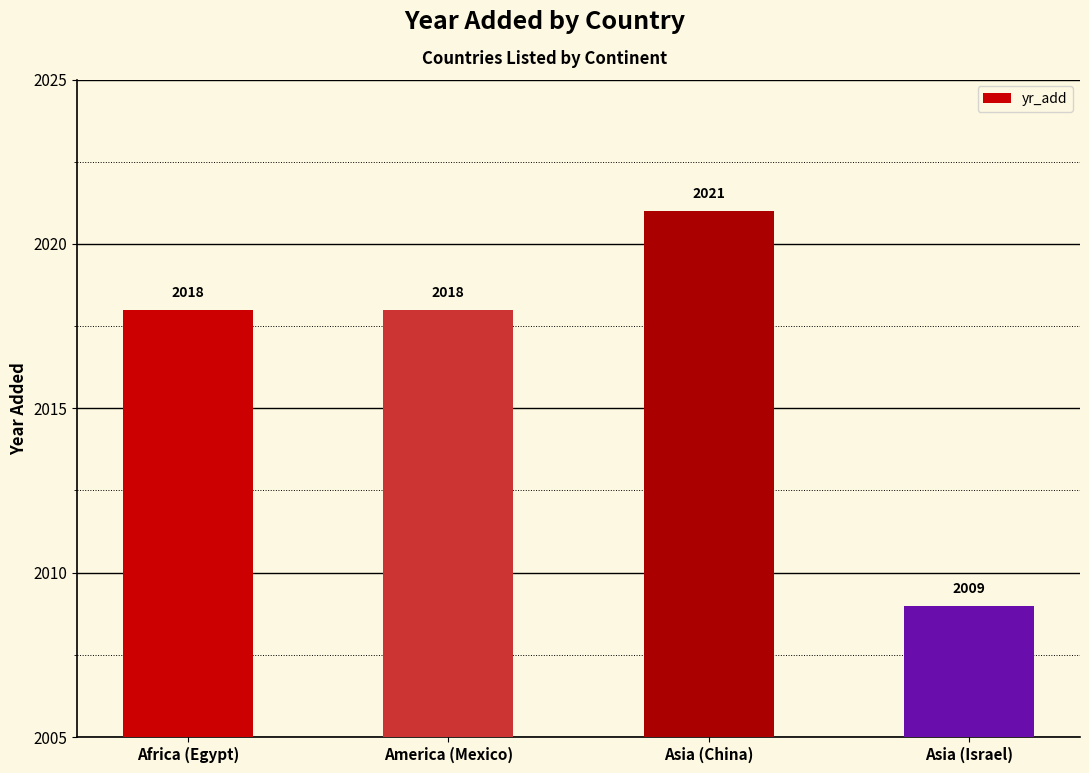

What is the value of the 2nd bar from the left?

2018